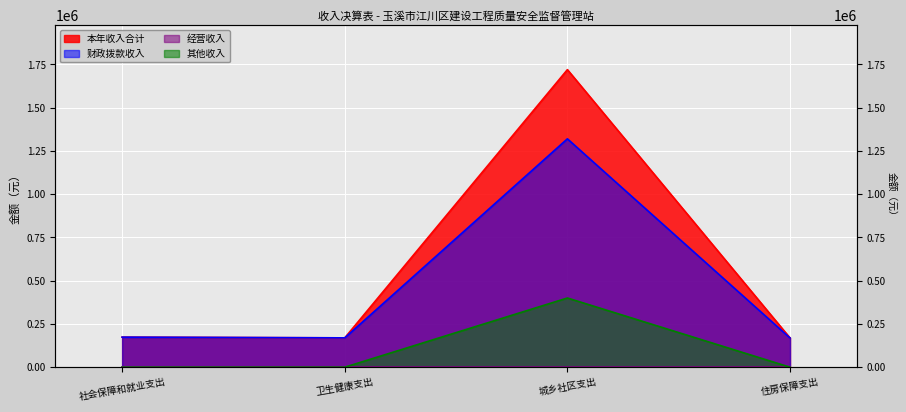

Where does the 财政拨款收入 series first go above 173706?

社会保障和就业支出